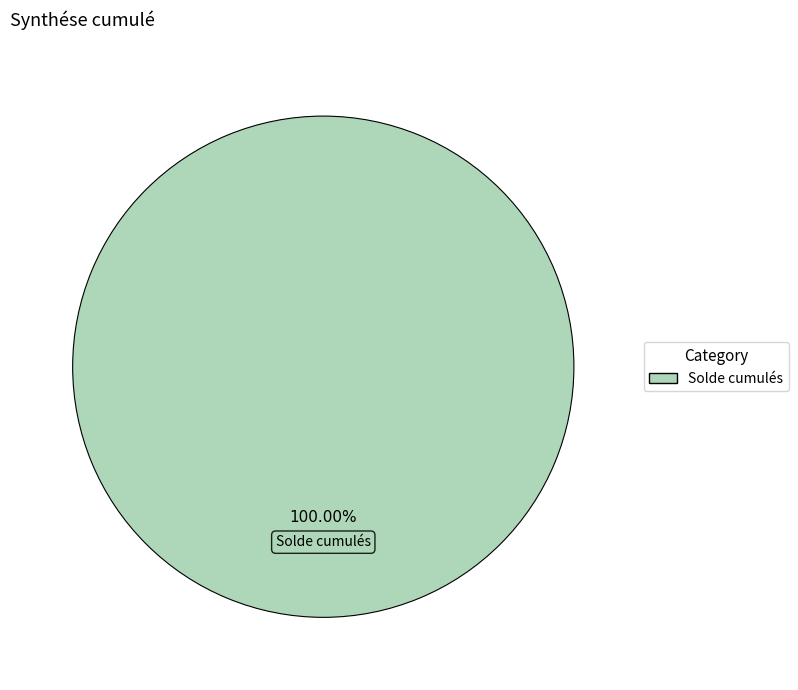

Is there a majority slice in this chart?

Yes